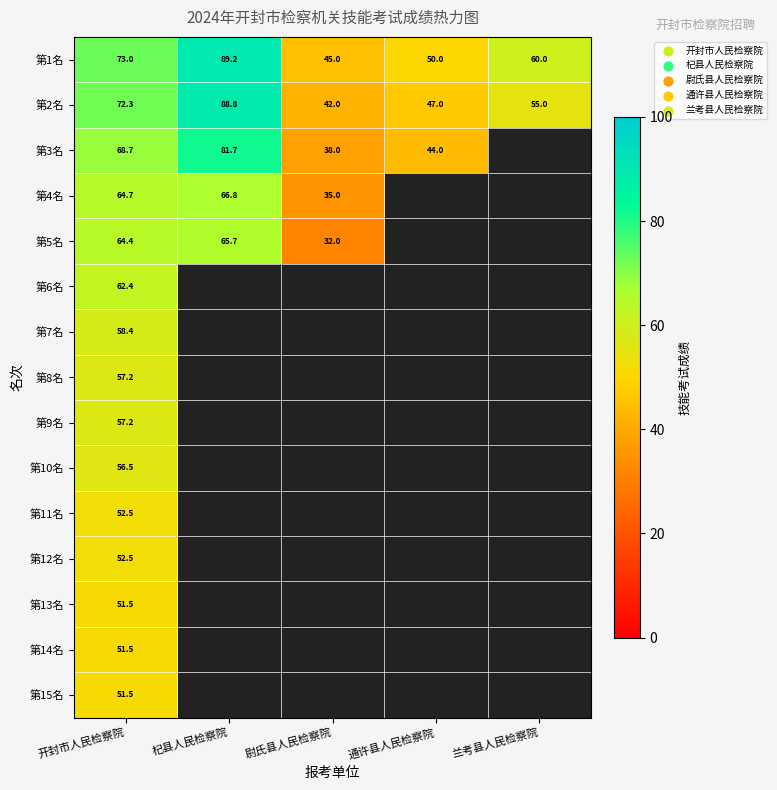

Is it true that 第11名 equals 52.5 at 开封市人民检察院?

True